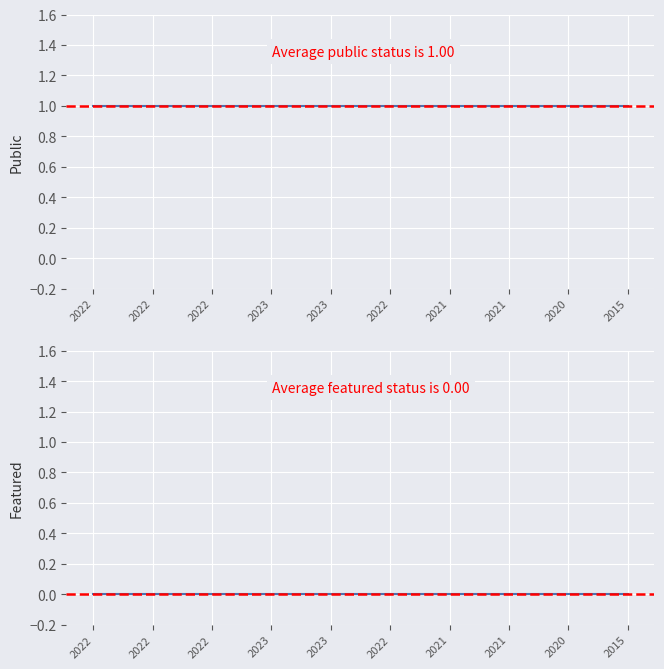

Is the value of Public at Food Labeling greater than the value of Featured at Honey?

Yes